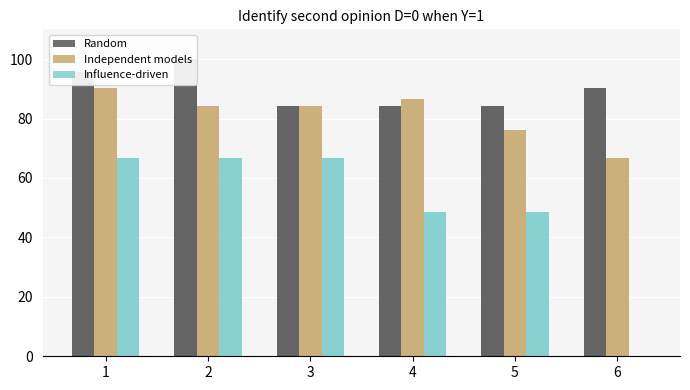

Reading left to right, transcribe all the data shown in this chart.

Random: 95.6	100.0	84.3	84.3	84.3	90.4
Independent models: 90.4	84.3	84.3	86.5	76.2	66.7
Influence-driven: 66.6	66.7	66.7	48.7	48.7	0.0